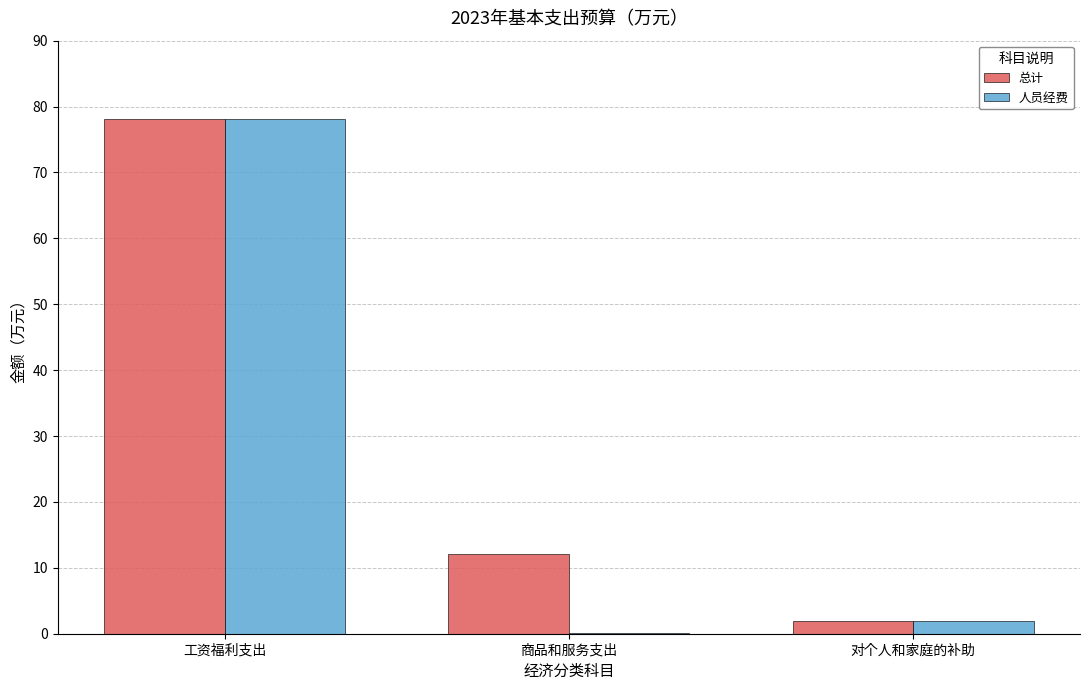

What is the average value of the 人员经费 series?

26.7